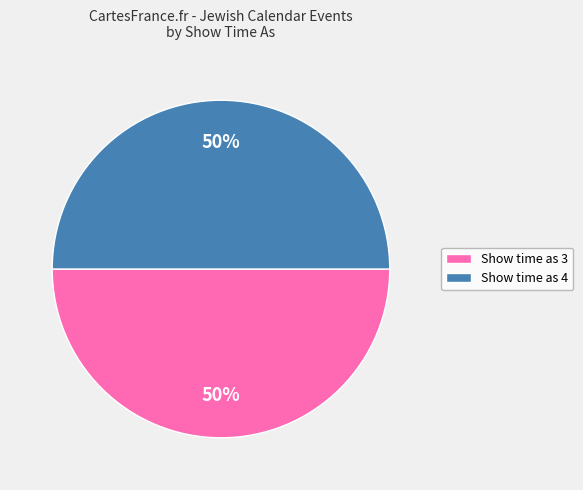

What is the ratio of the value at Show time as 3 to the value at Show time as 4?

1.0